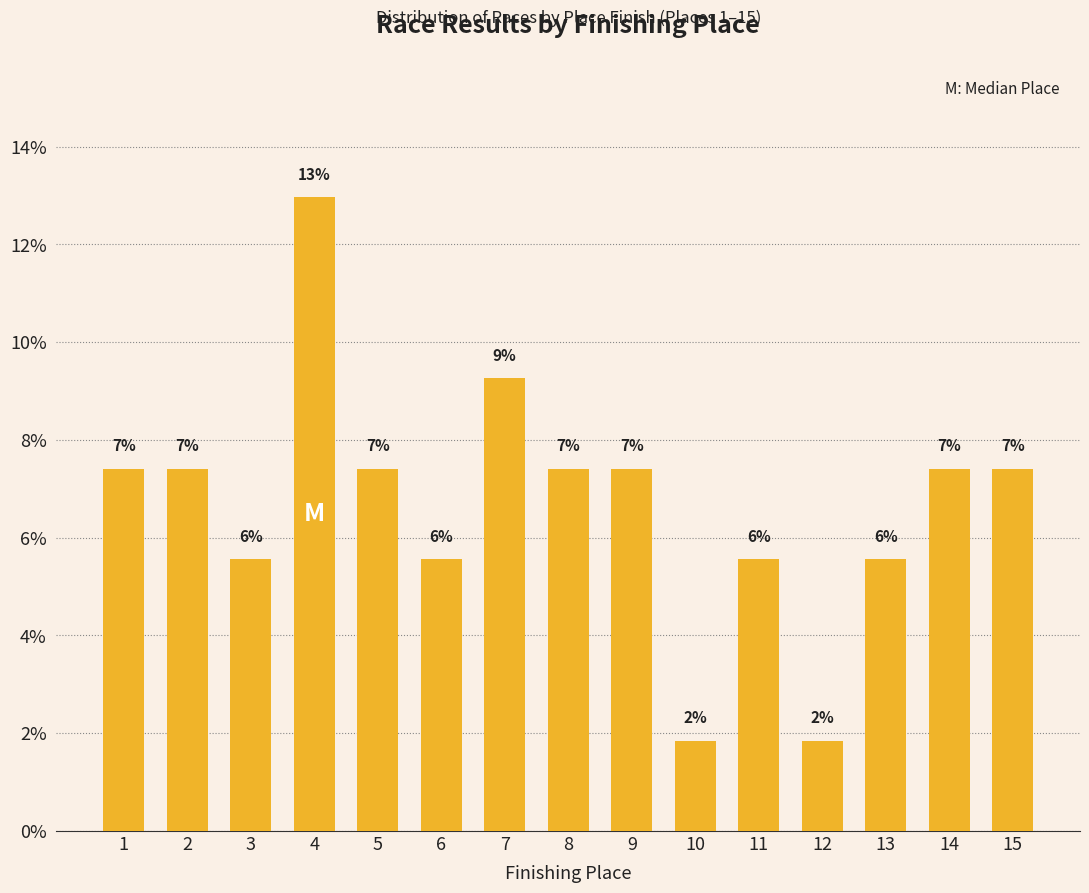

Which label corresponds to the smallest value in the chart?

10